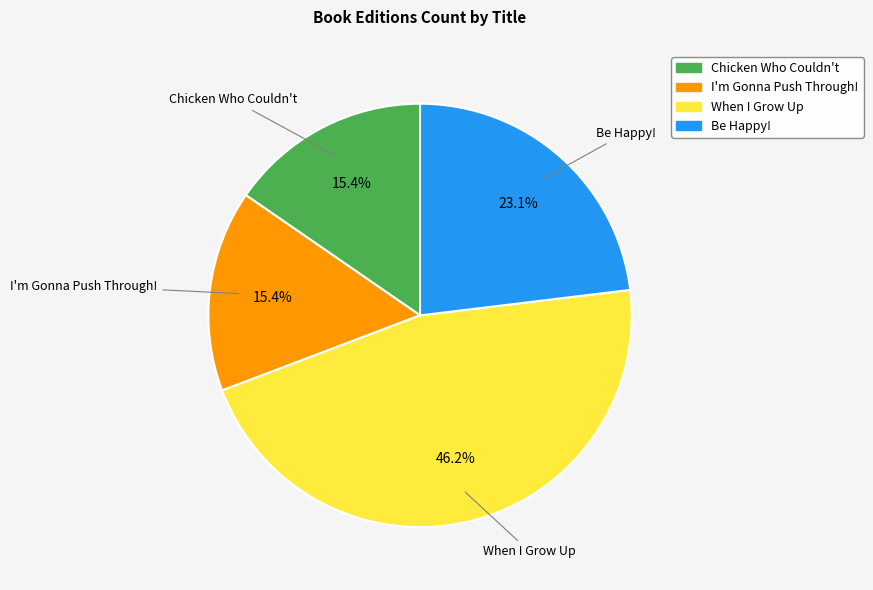

To the nearest percent, what portion does Chicken Who Couldn't represent?

15%